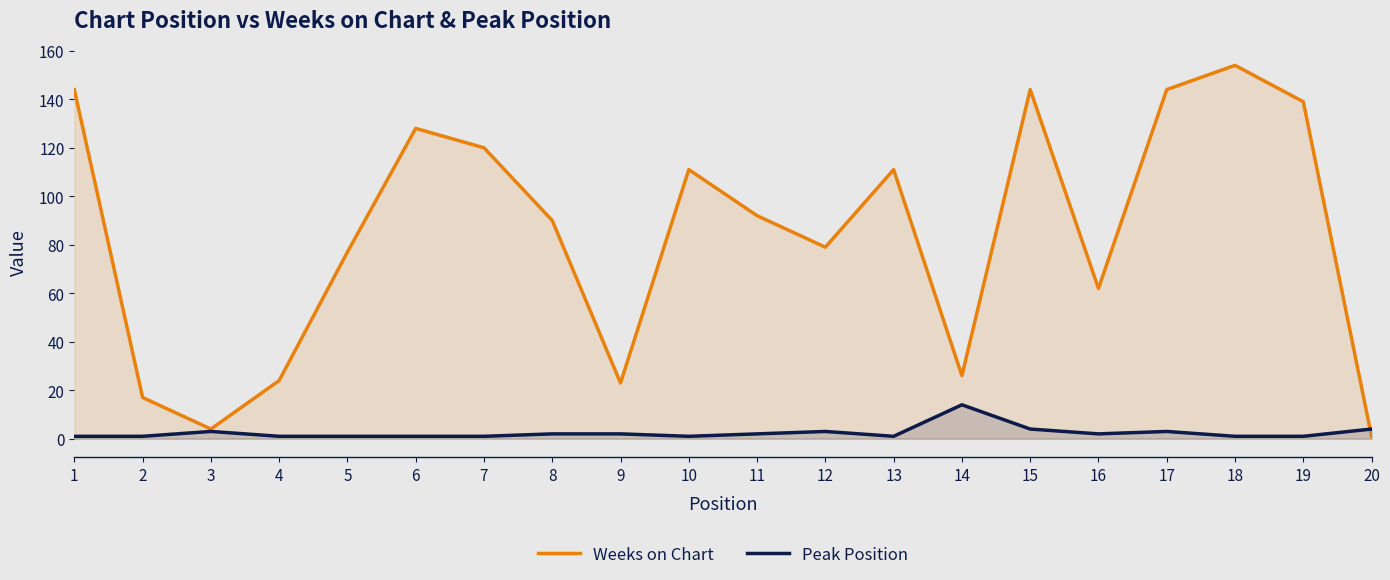

Which series has the largest range (max minus min)?

Weeks on Chart